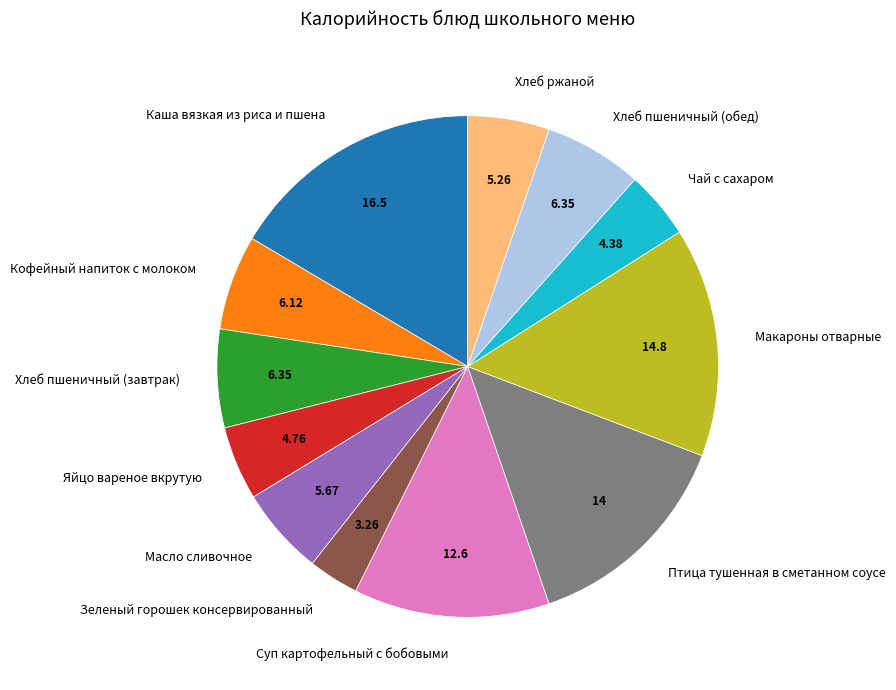

What is the ratio of the value at Каша вязкая из риса и пшена to the value at Масло сливочное?

2.9